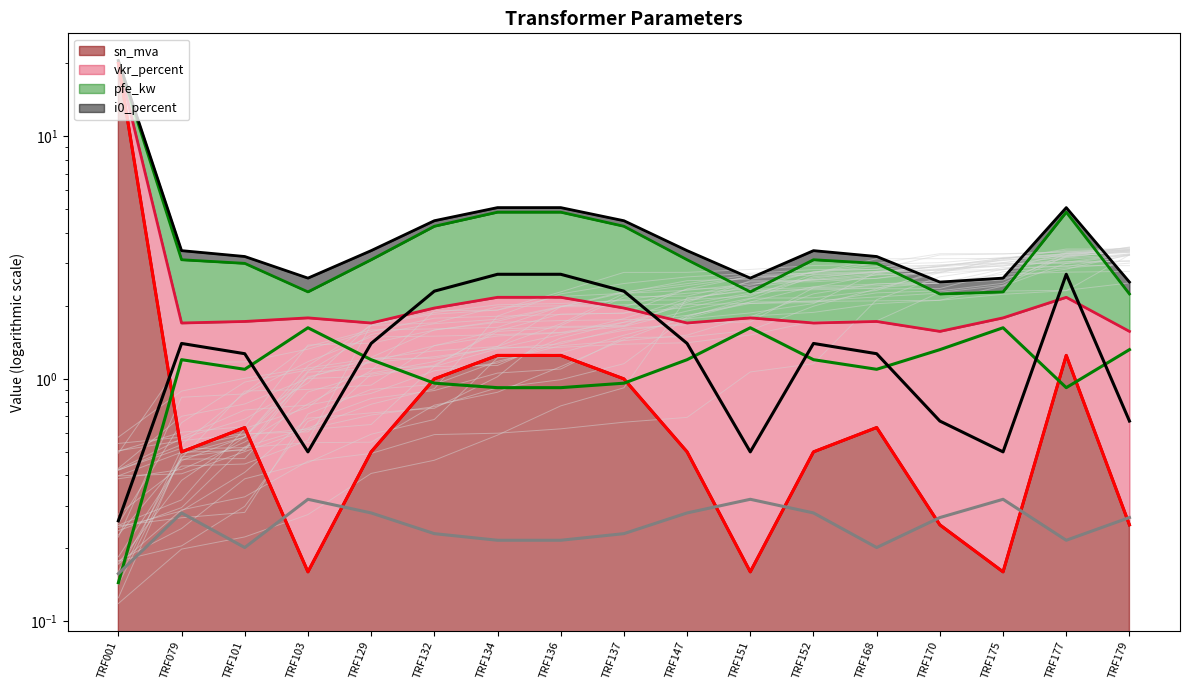

What is the difference between the highest and lowest values at TRF175?

1.5